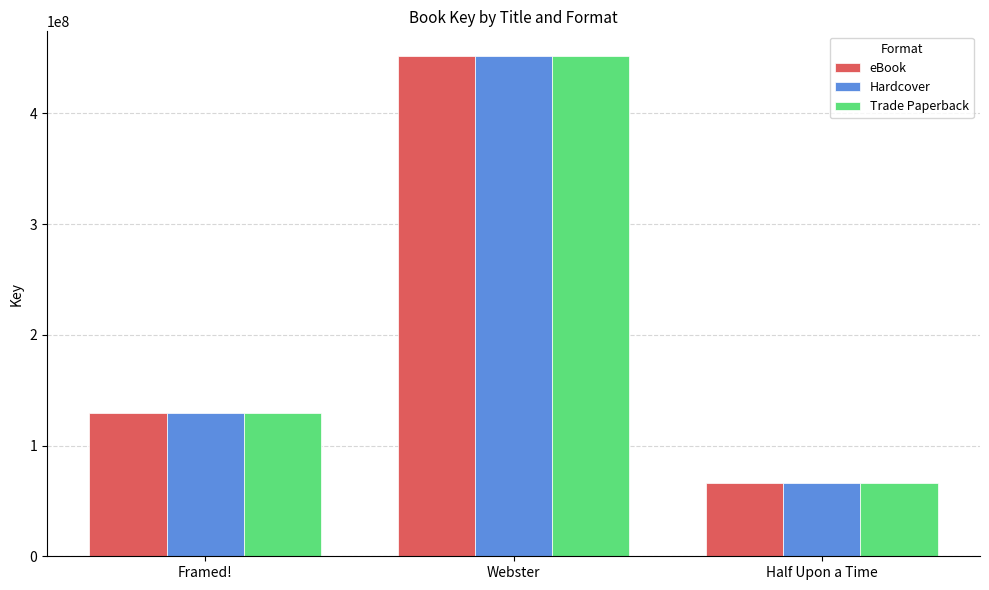

Where is eBook nearest to the value 258682303?

Framed!